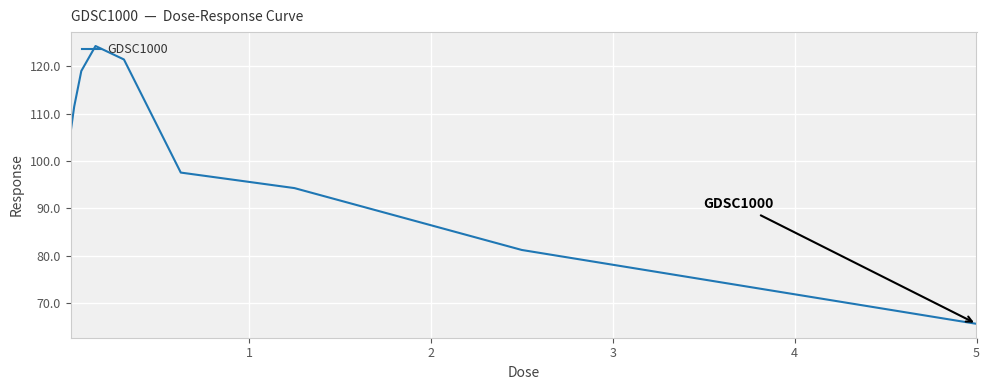

What is the average value?

102.3